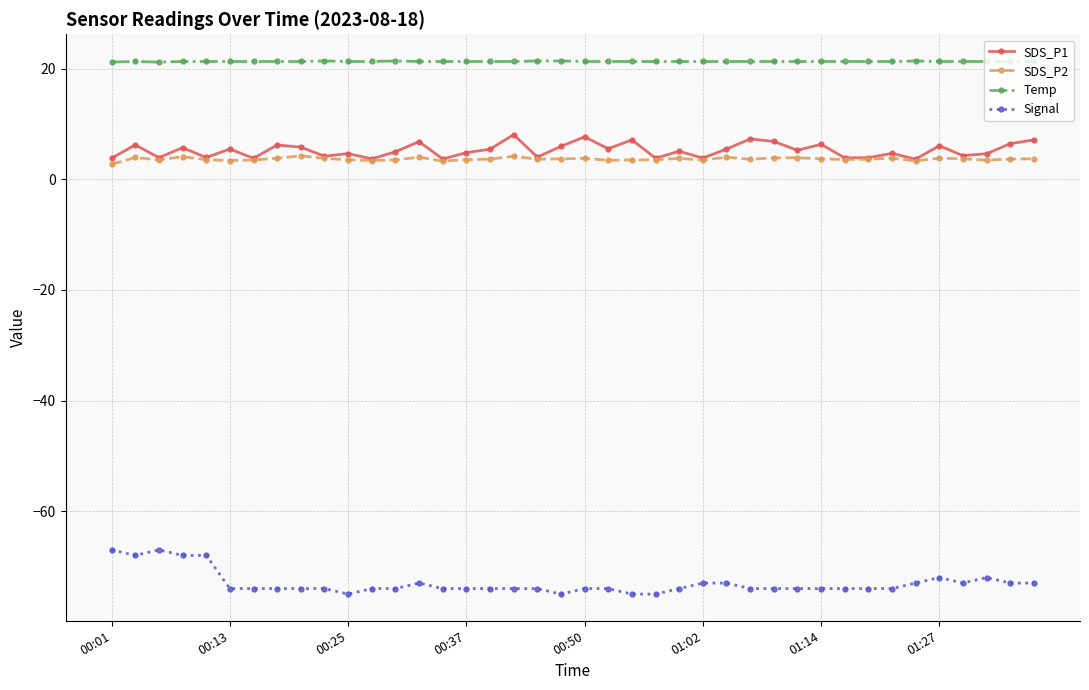

True or false: SDS_P2 and Temp cross at least once.

False